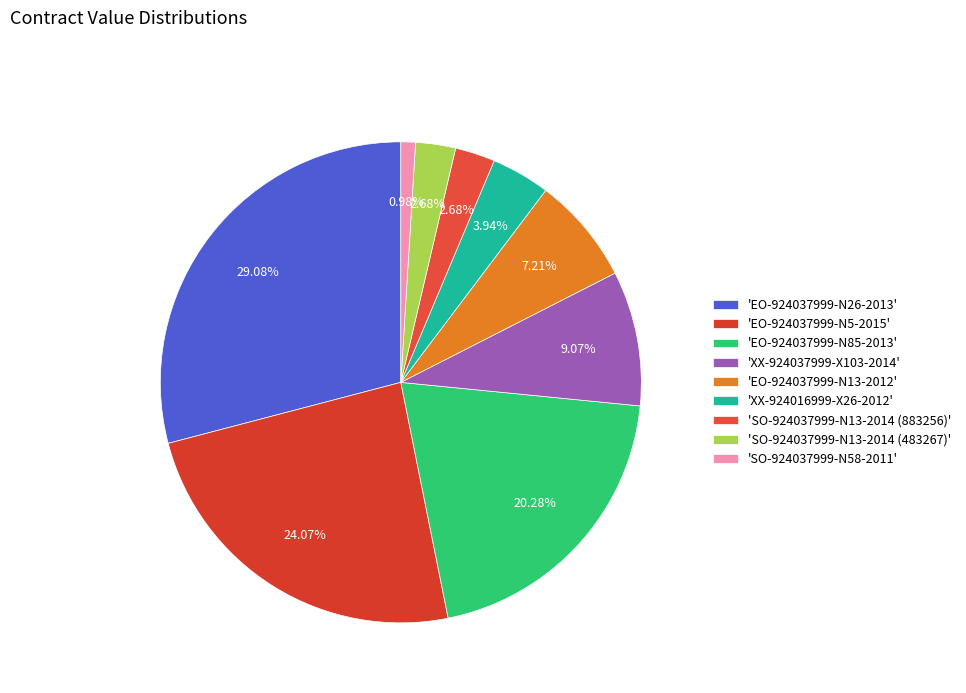

Which category has the smallest portion of the pie?

'SO-924037999-N58-2011'